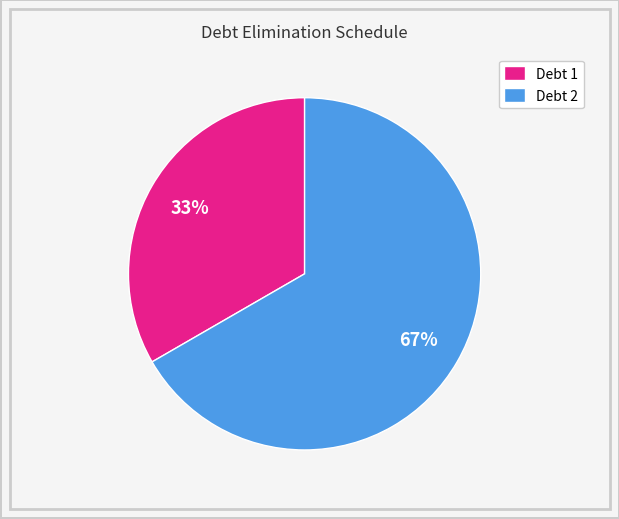

True or false: Debt 2 accounts for 67% of the total.

True